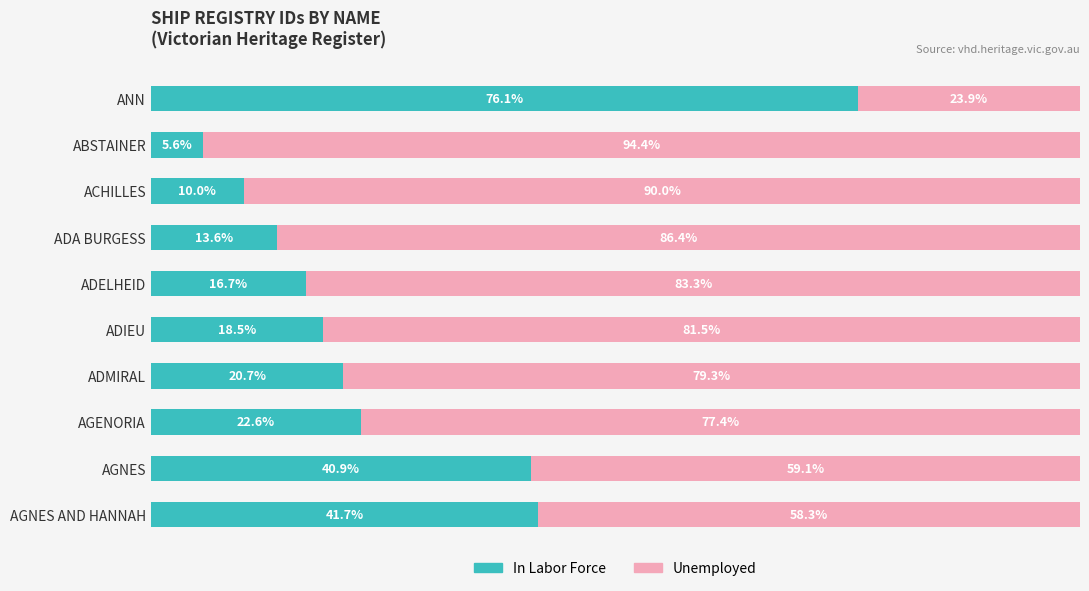

What are all the series names shown in the legend?

In Labor Force, Unemployed